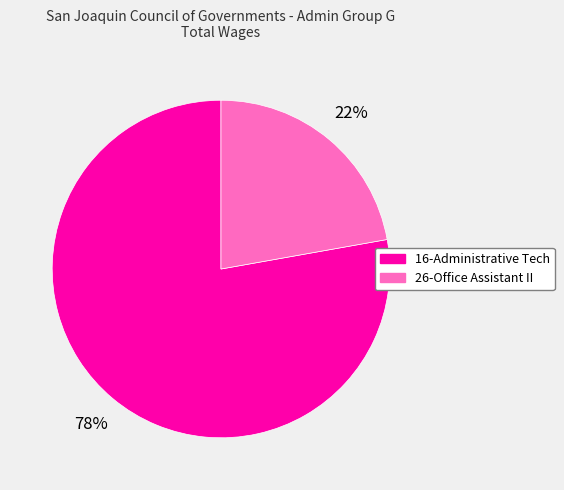

Which category accounts for the majority?

16-Administrative Tech